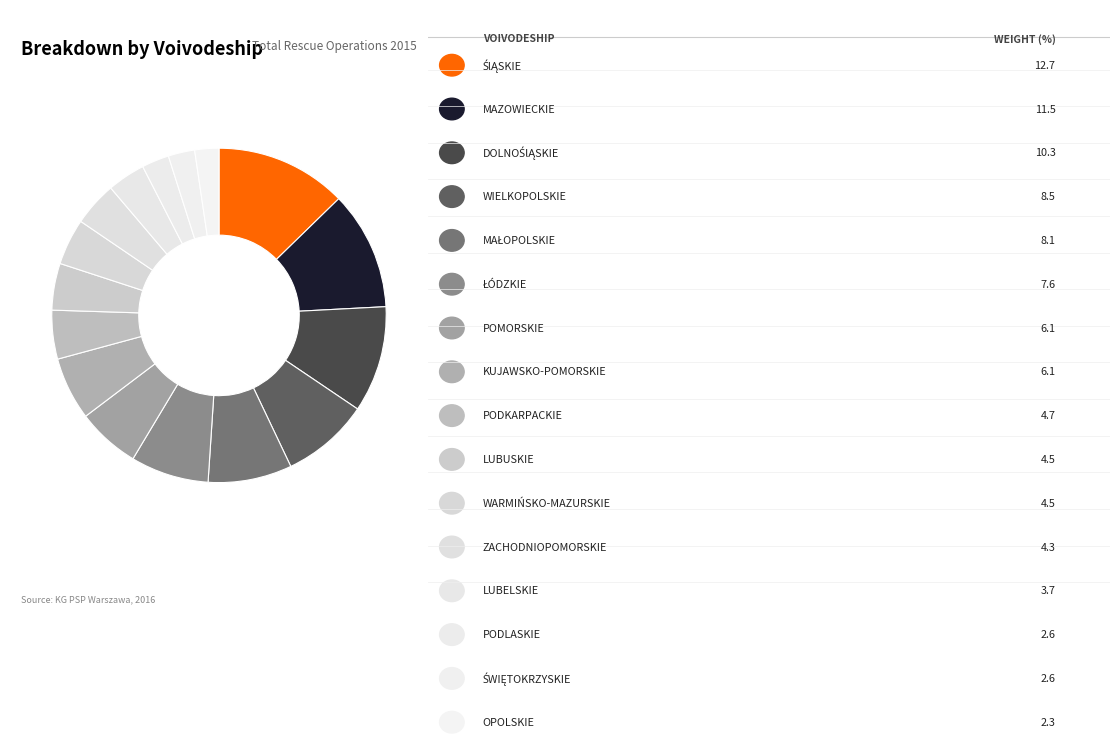

How many segments does this pie chart have?

16